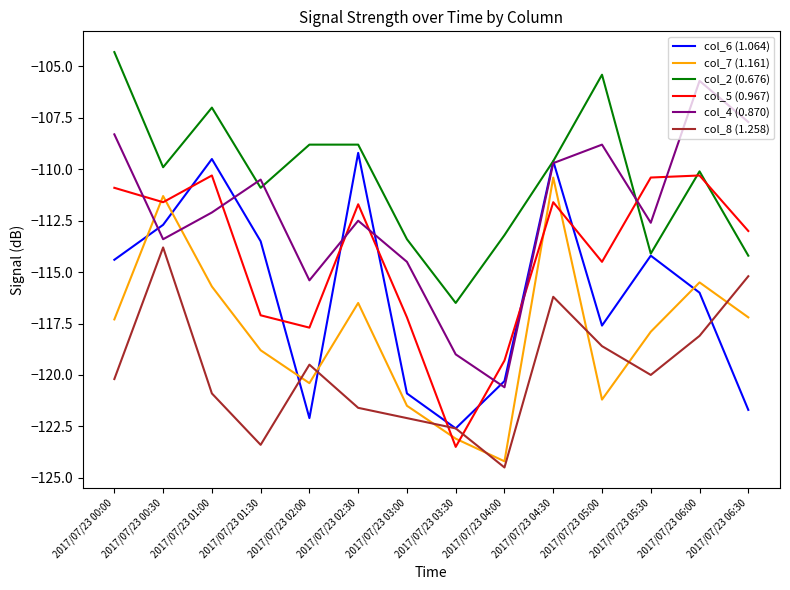

Where is col_6 (1.064) nearest to the value -115?

2017/07/23 00:00